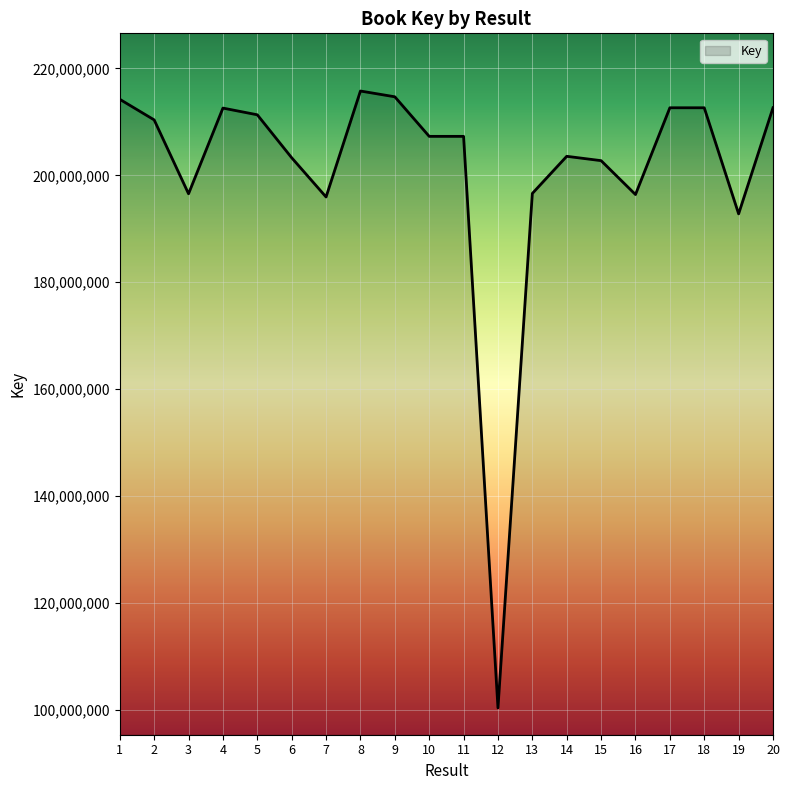

What is the approximate value at 14, to the nearest 10?

203560990